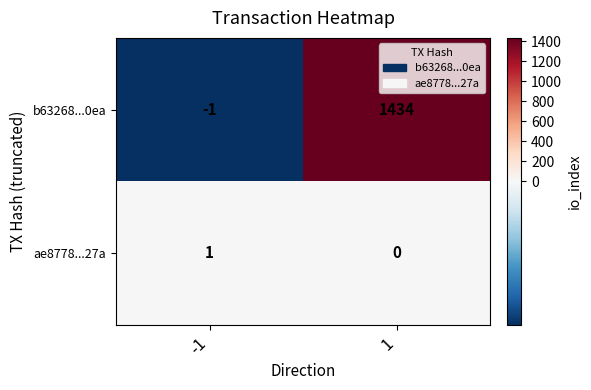

Is it true that ae8778...27a equals 0 at 1?

True